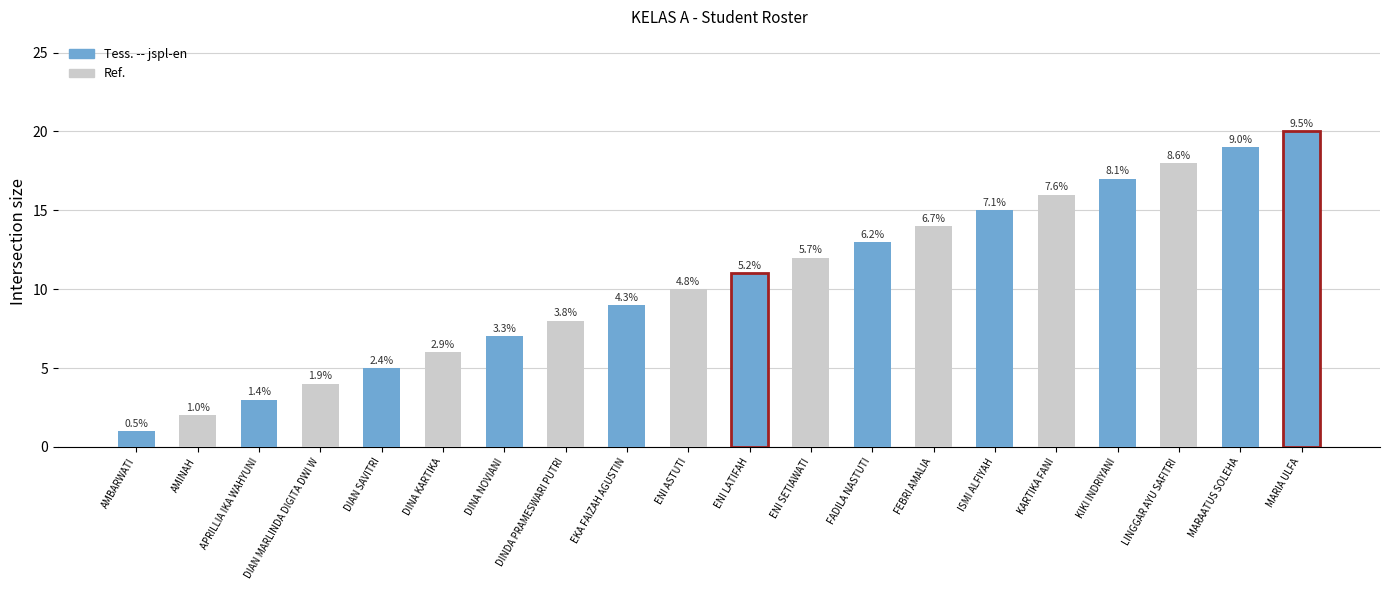

The chart shows a value of 19 at MARAATUS SOLEHA. True or false?

True